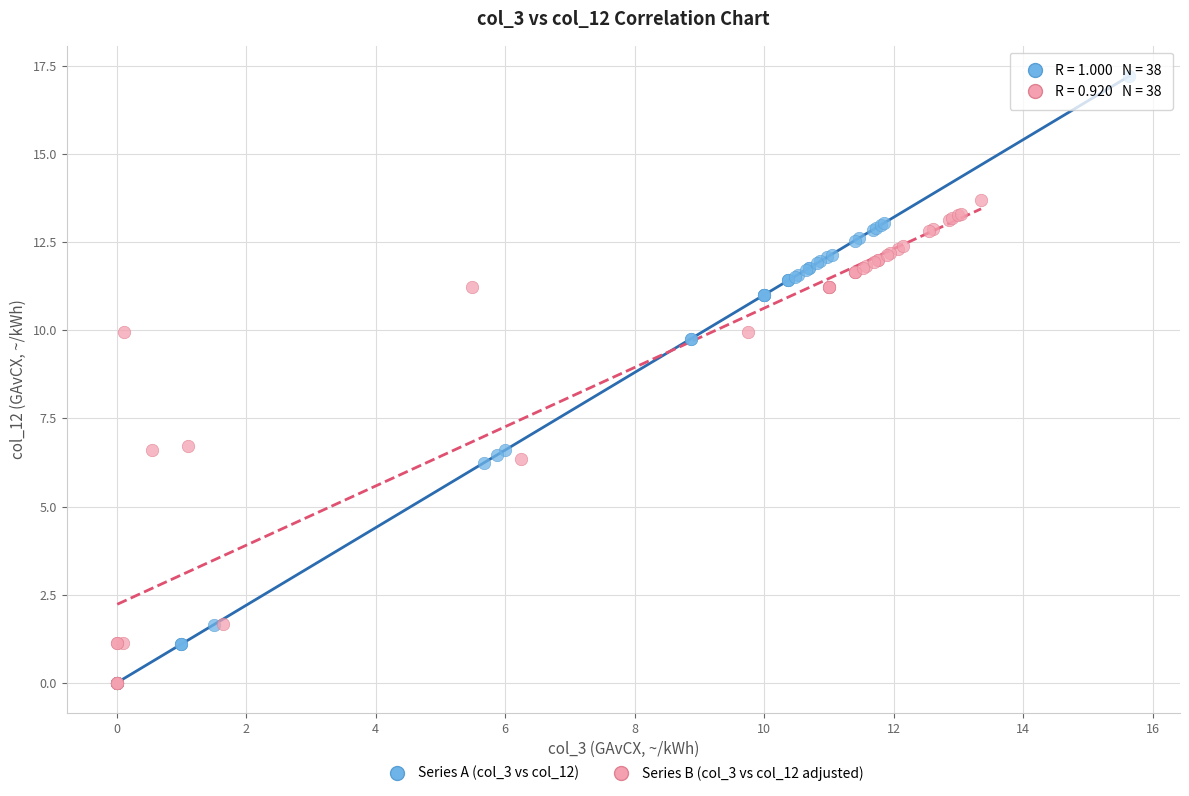

Which series contains the highest Y value?

Series A (col_3 vs col_12)